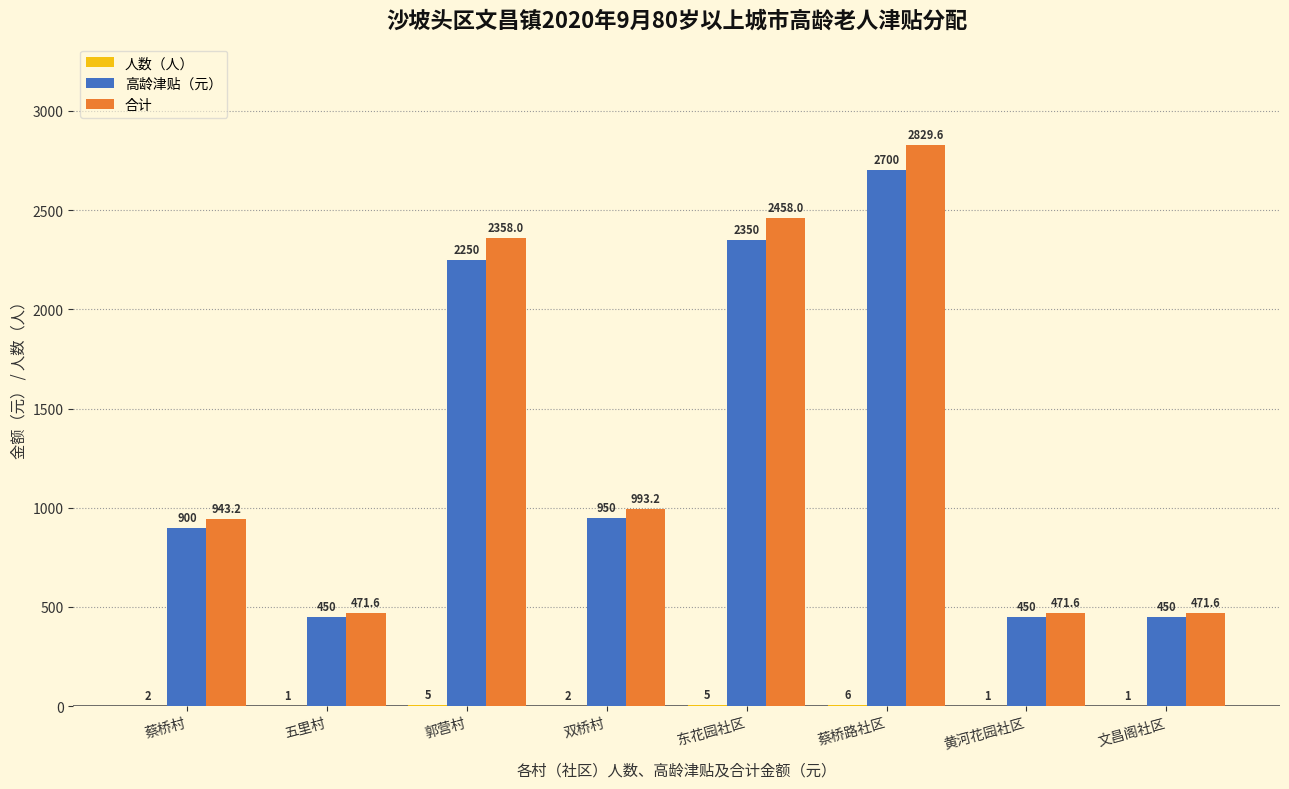

Are the bars horizontal?

No